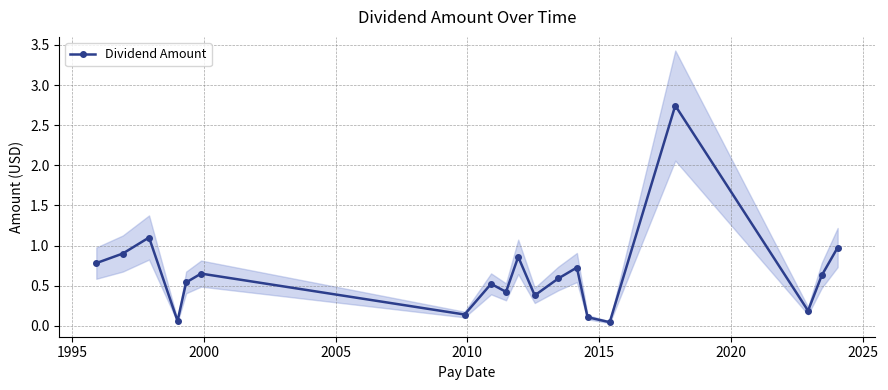

True or false: Dividend Amount has more than 0 points higher than both neighbors.

True